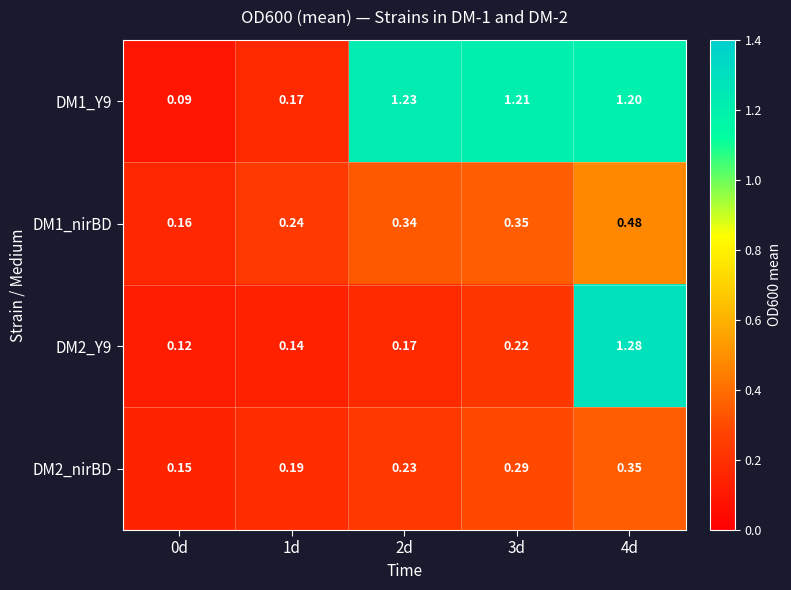

Is the value of DM1_nirBD at 2d greater than the value of DM1_Y9 at 3d?

No